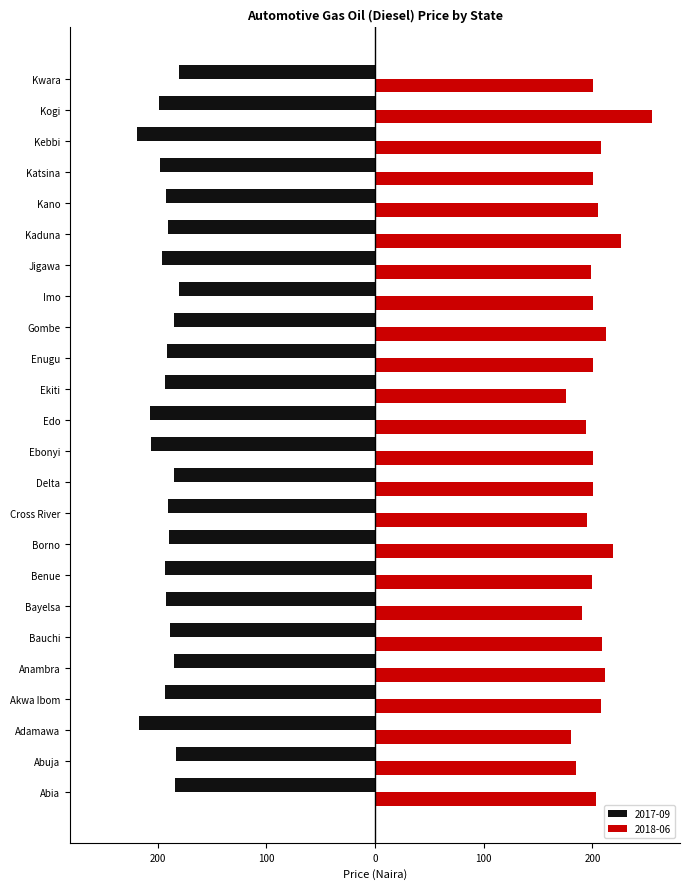

What are all the series names shown in the legend?

2017-09, 2018-06